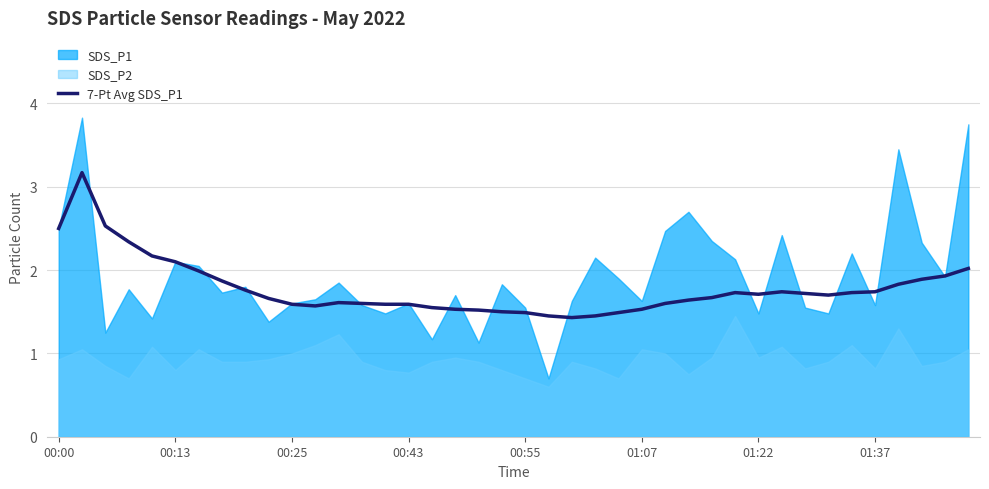

The value of 7-Pt Avg SDS_P1 at 00:43 is 2.4. True or false?

False